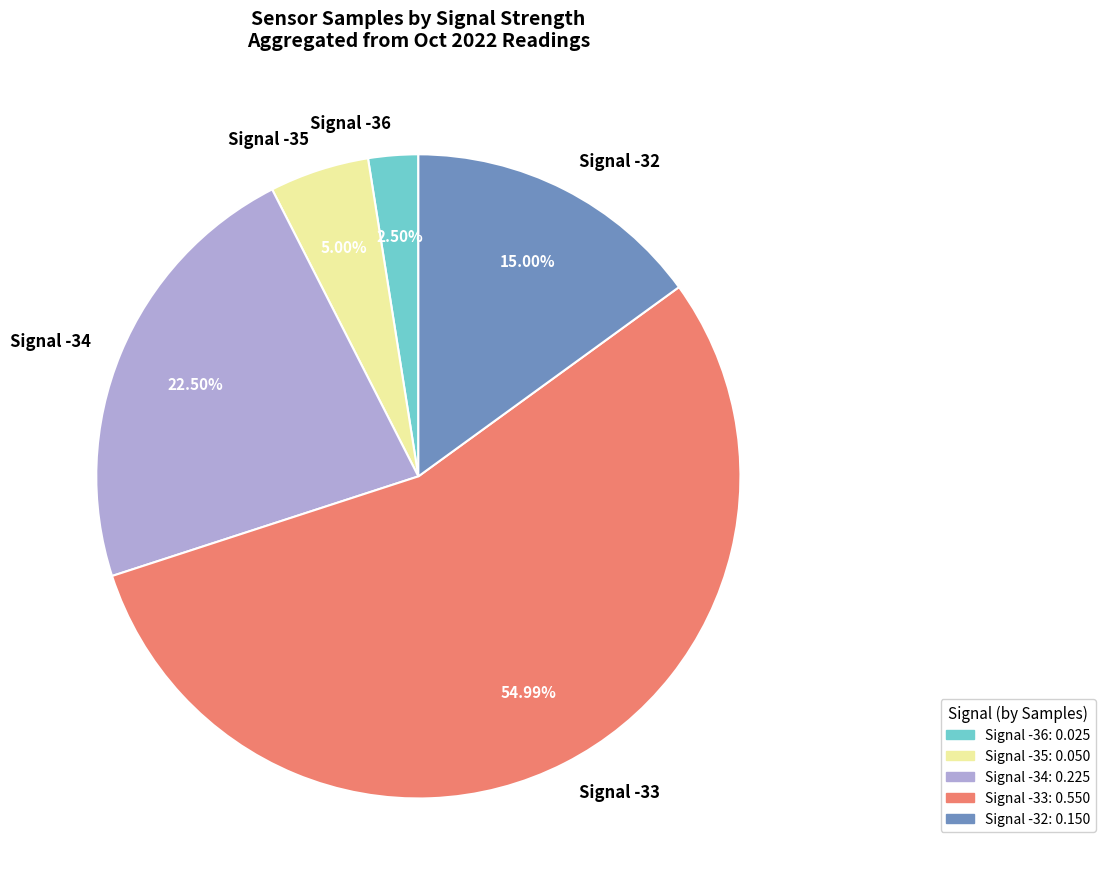

Rank the categories by value from lowest to highest.

Signal -36, Signal -35, Signal -32, Signal -34, Signal -33